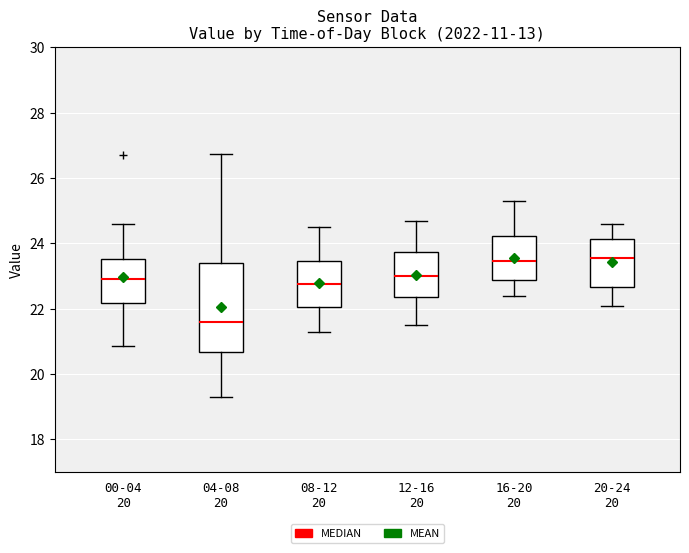

Reading left to right, read every box against the y-axis: the position of its median line, the range the box covers, and the ends of its whiskers. The values are not printed on the chart, so give them approximately, as read against the axis.

00-04 20: median 23.0, box 22.2 to 23.6, whiskers 20.8 to 24.6
04-08 20: median 21.6, box 20.6 to 23.4, whiskers 19.4 to 26.8
08-12 20: median 22.8, box 22.0 to 23.4, whiskers 21.4 to 24.6
12-16 20: median 23.0, box 22.4 to 23.8, whiskers 21.6 to 24.8
16-20 20: median 23.4, box 22.8 to 24.2, whiskers 22.4 to 25.4
20-24 20: median 23.6, box 22.6 to 24.2, whiskers 22.2 to 24.6